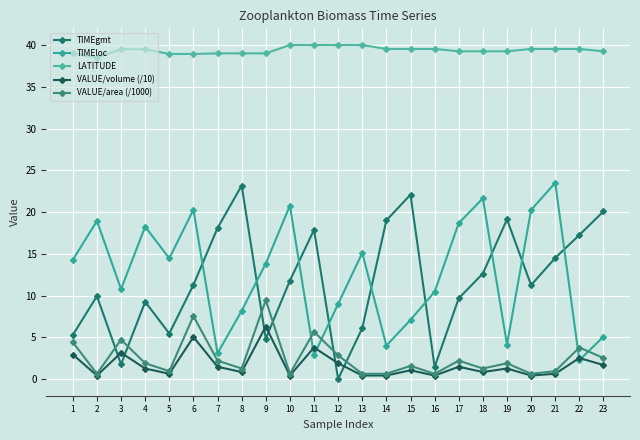

True or false: TIMEgmt has a value of 9.7 at 17.

True